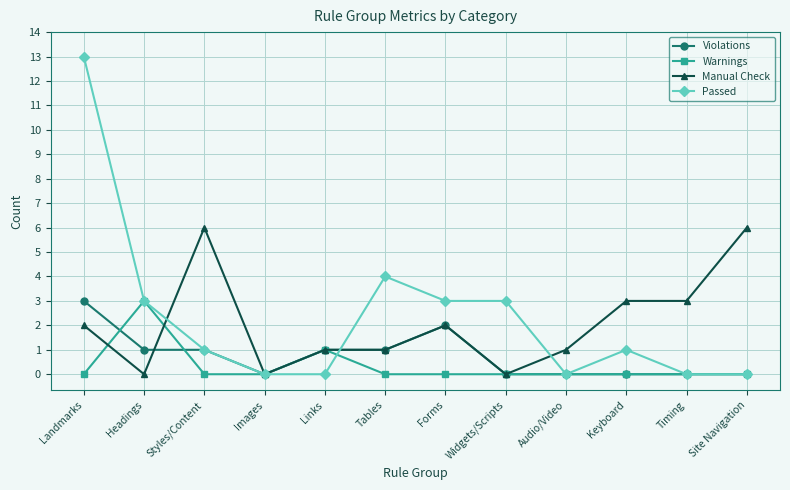

What is the value of the Passed point at the 3rd from the left?

1